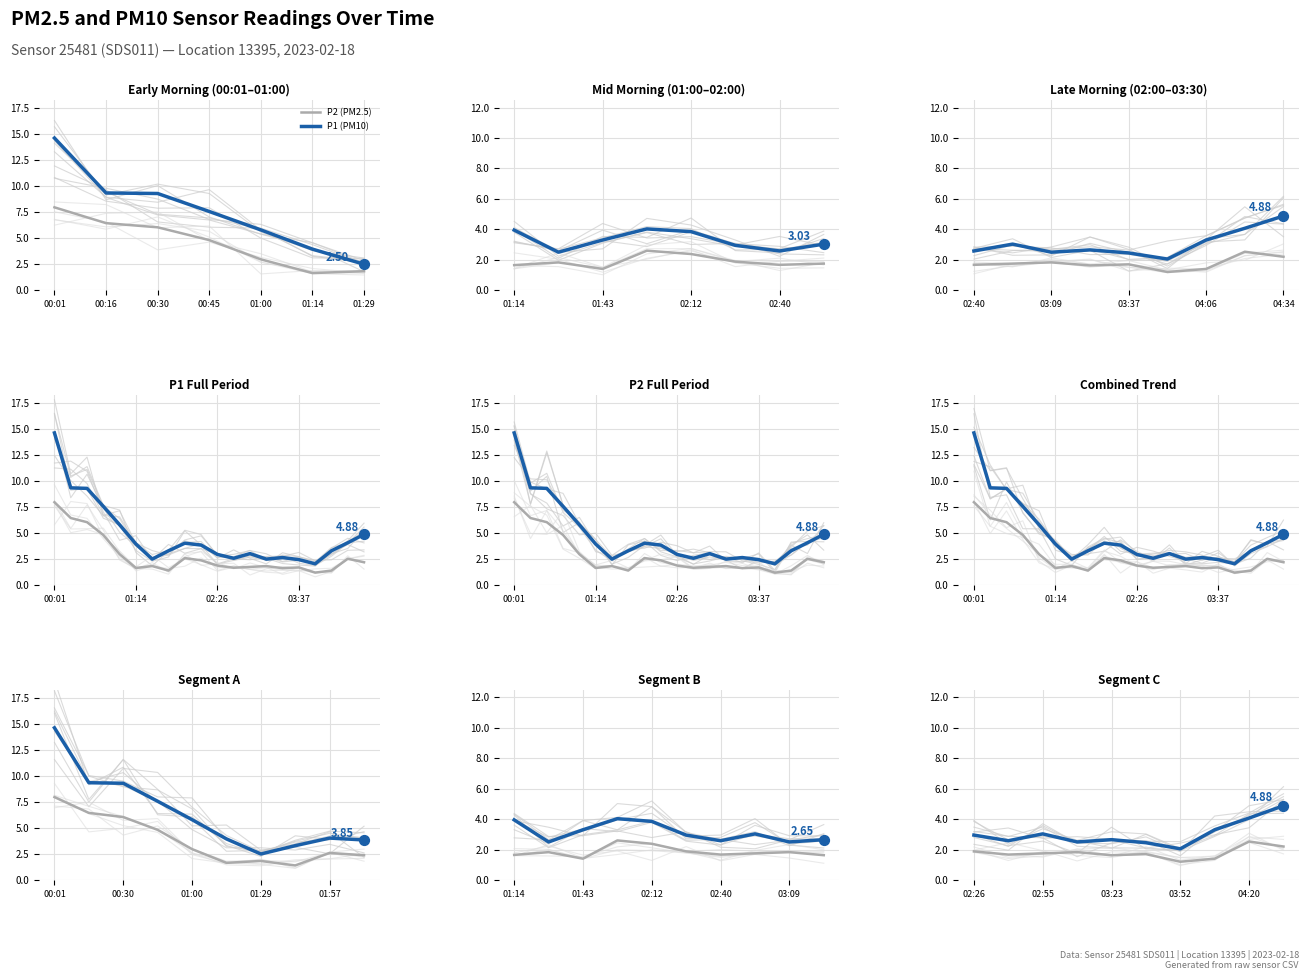

Is the value of P1 (PM10) at 04:20 greater than the value of P2 (PM2.5) at 02:55?

Yes